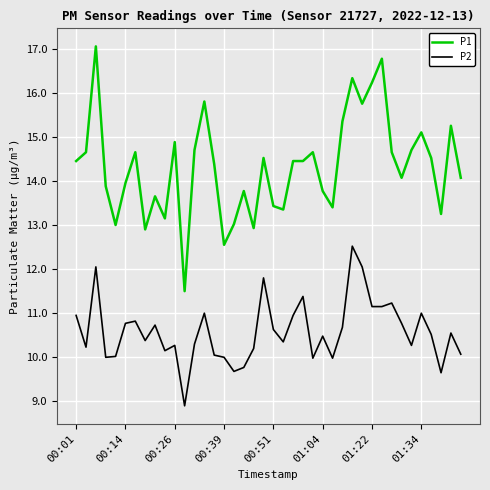

What is the minimum value for P2?

8.9